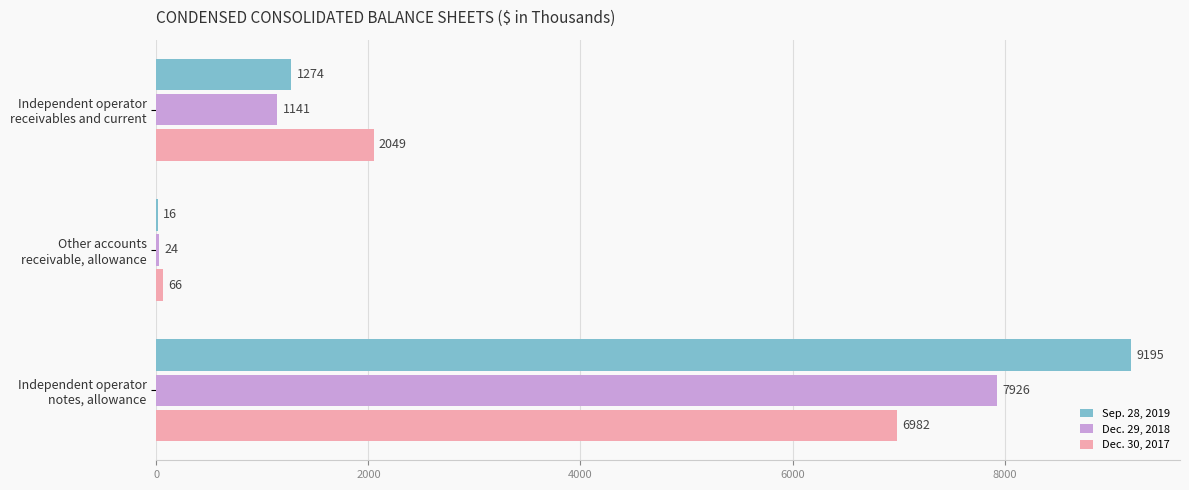

Which series has the largest range (max minus min)?

Sep. 28, 2019